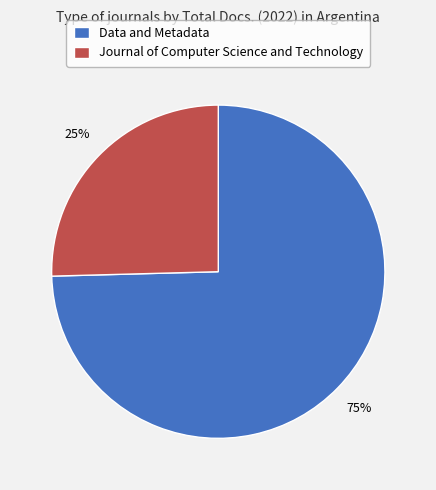

Between Data and Metadata and Journal of Computer Science and Technology, which is larger?

Data and Metadata